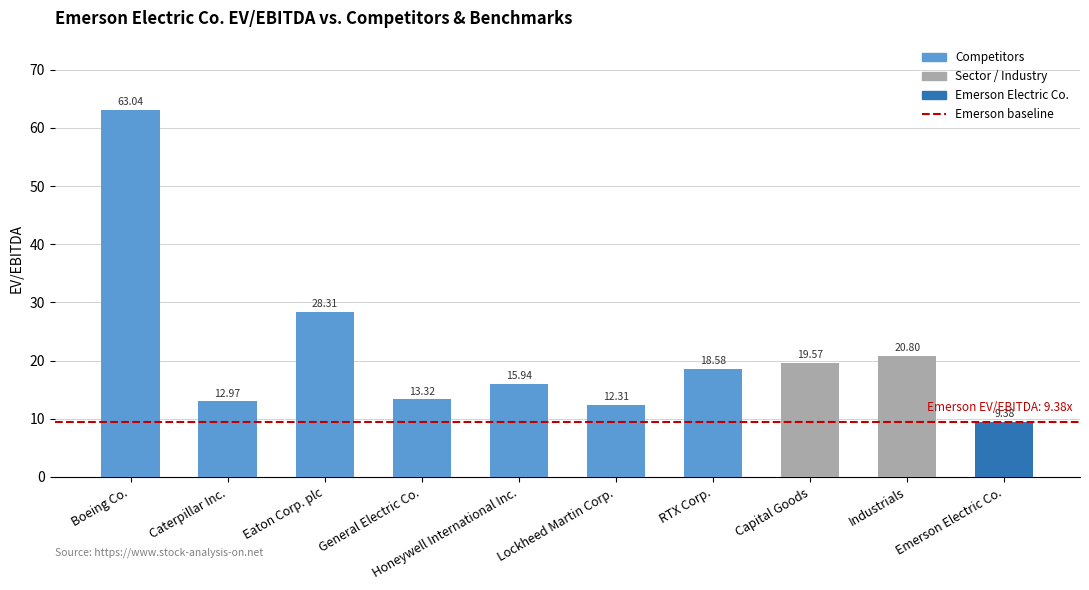

What is the minimum value shown in the chart?

9.4